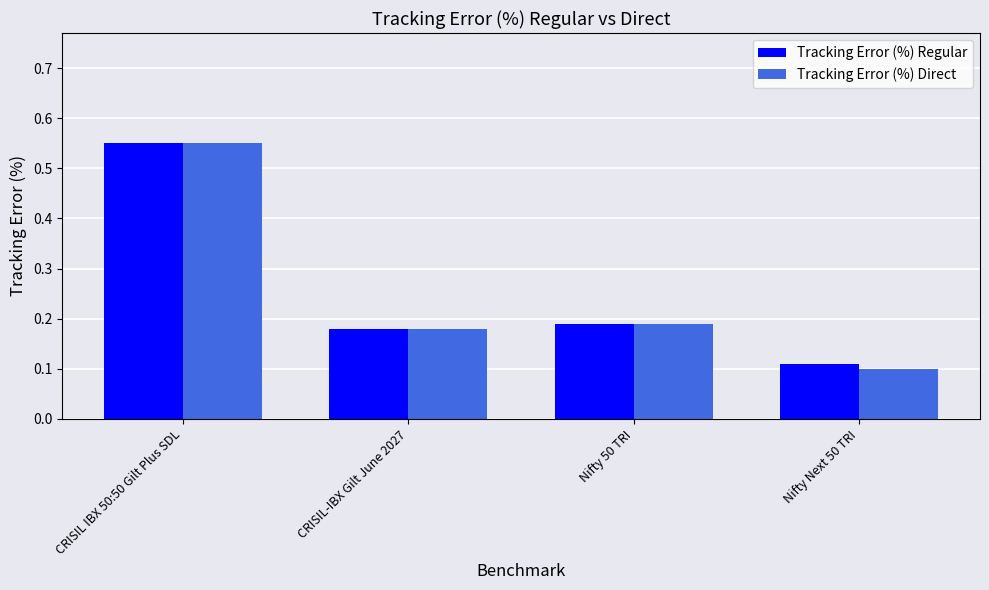

What are all the series names shown in the legend?

Tracking Error (%) Regular, Tracking Error (%) Direct